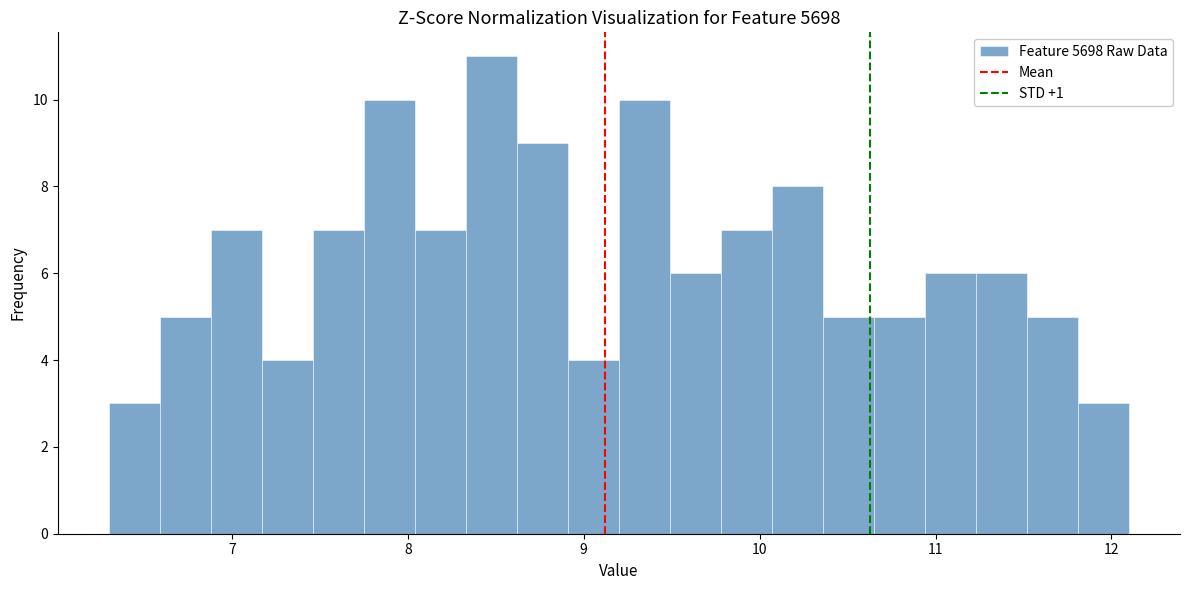

Around what value on the x-axis is the tallest bar? Give the approximate position of its centre, as read against the axis.

8.5